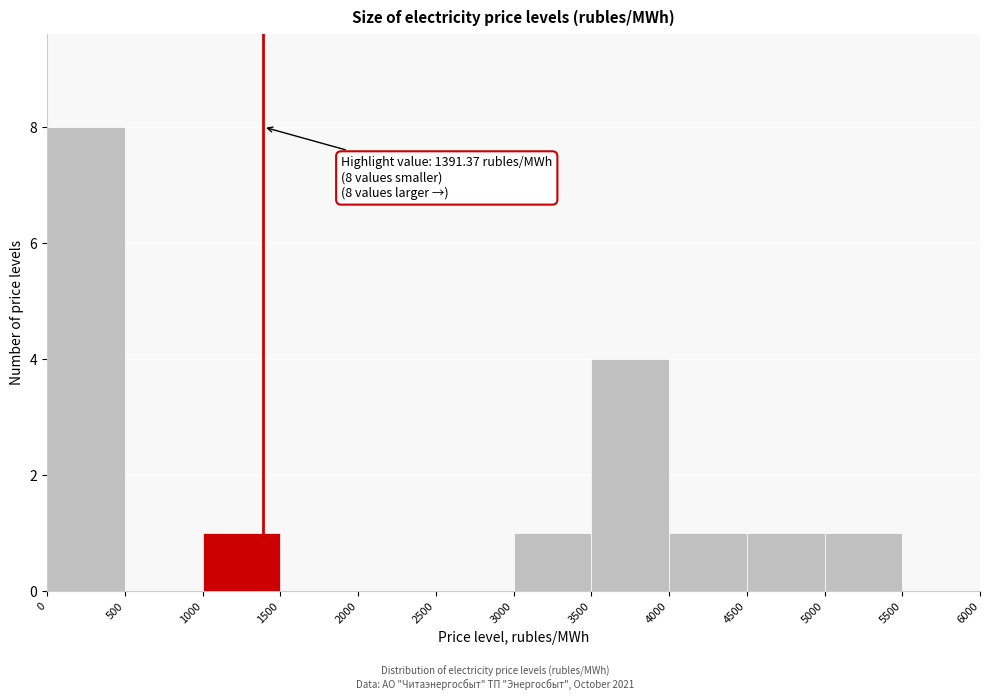

Over which range of the x-axis is the bar tallest?

0 to 500